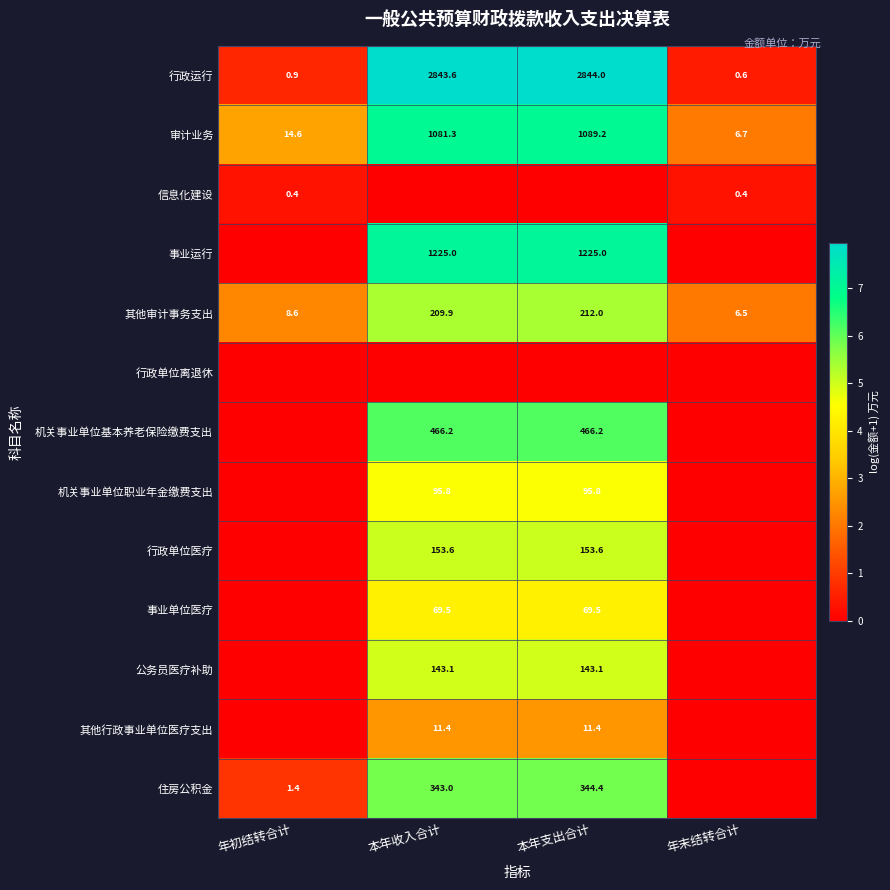

The 其他审计事务支出 series shows 3.7 at 年末结转合计. True or false?

False